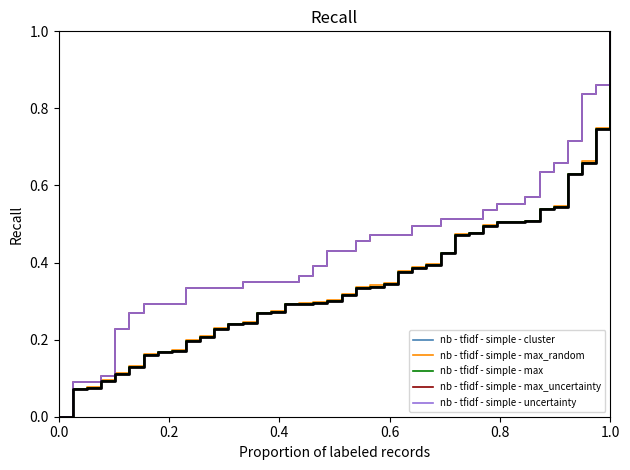

Does the chart display data point markers on the line(s)?

No